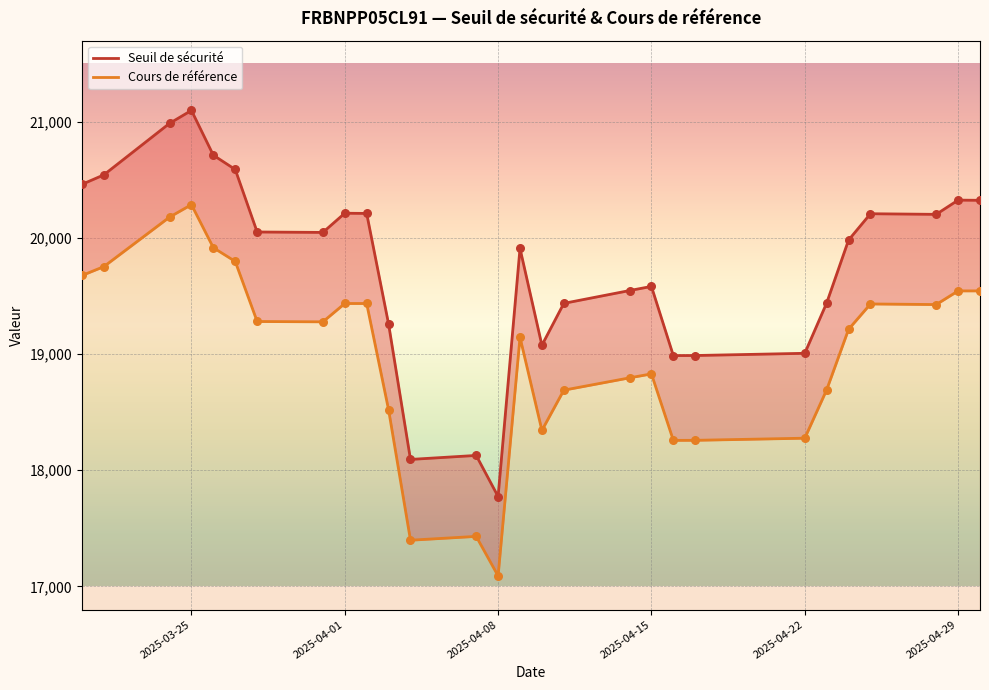

Which series contains the highest Y value?

Seuil de sécurité